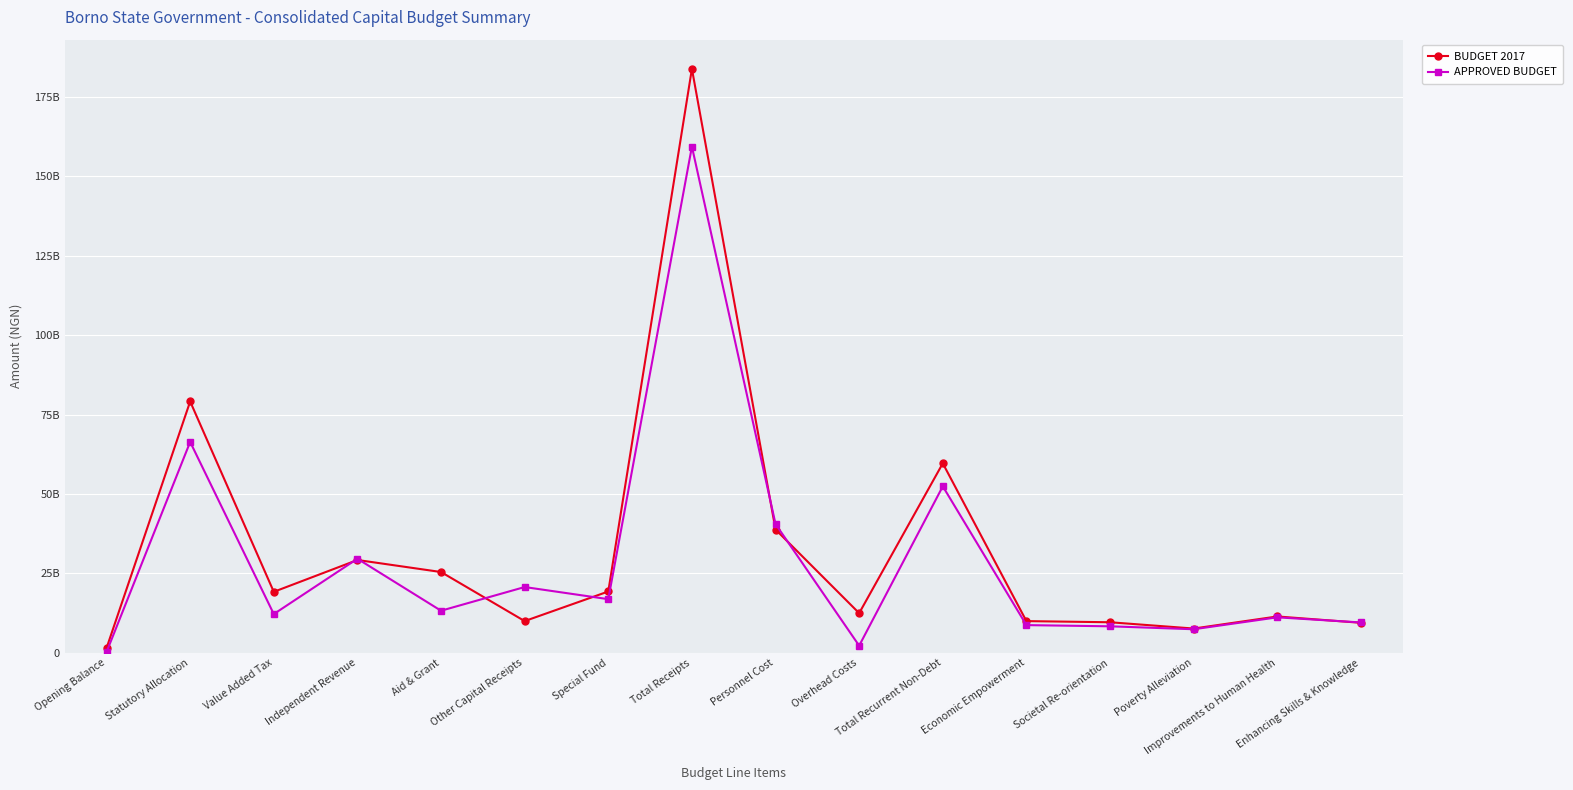

Reading left to right, transcribe all the data shown in this chart.

BUDGET 2017: Opening Balance=1500000000.0	Statutory Allocation=79132410507.0	Value Added Tax=19211069000.0	Independent Revenue=29232272782.0	Aid & Grant=25444496792.4	Other Capital Receipts=10000000000.0	Special Fund=19320240000.0	Total Receipts=183840489081.4	Personnel Cost=38825100396.9	Overhead Costs=12495351818.9	Total Recurrent Non-Debt=59657543557.7	Economic Empowerment=9993914165.0	Societal Re-orientation=9631825875.0	Poverty Alleviation=7652928903.9	Improvements to Human Health=11458377596.6	Enhancing Skills & Knowledge=9456682850.0
APPROVED BUDGET: Opening Balance=250678507.0	Statutory Allocation=66391732106.2	Value Added Tax=12211069400.0	Independent Revenue=29624002634.7	Aid & Grant=13260154863.0	Other Capital Receipts=20717707669.0	Special Fund=16900000000.0	Total Receipts=159355345180.0	Personnel Cost=40540141868.3	Overhead Costs=2252510532.1	Total Recurrent Non-Debt=52417901130.2	Economic Empowerment=8731955500.0	Societal Re-orientation=8357112500.0	Poverty Alleviation=7430028062.0	Improvements to Human Health=11180550000.0	Enhancing Skills & Knowledge=9569595000.0